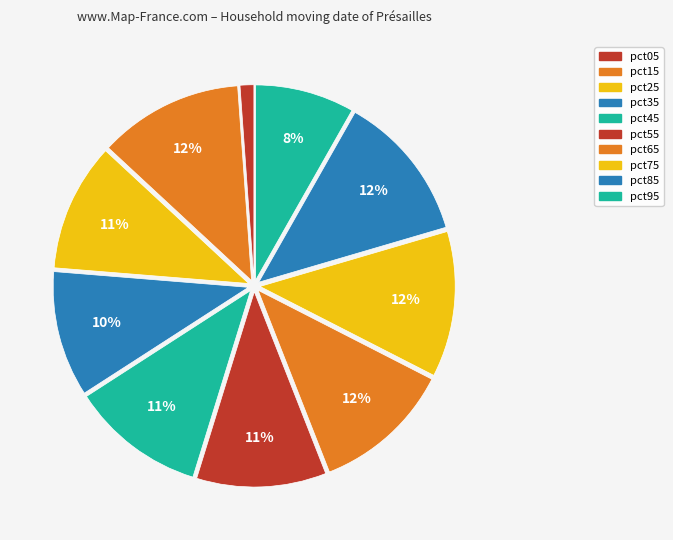

Does any single category account for the majority?

No